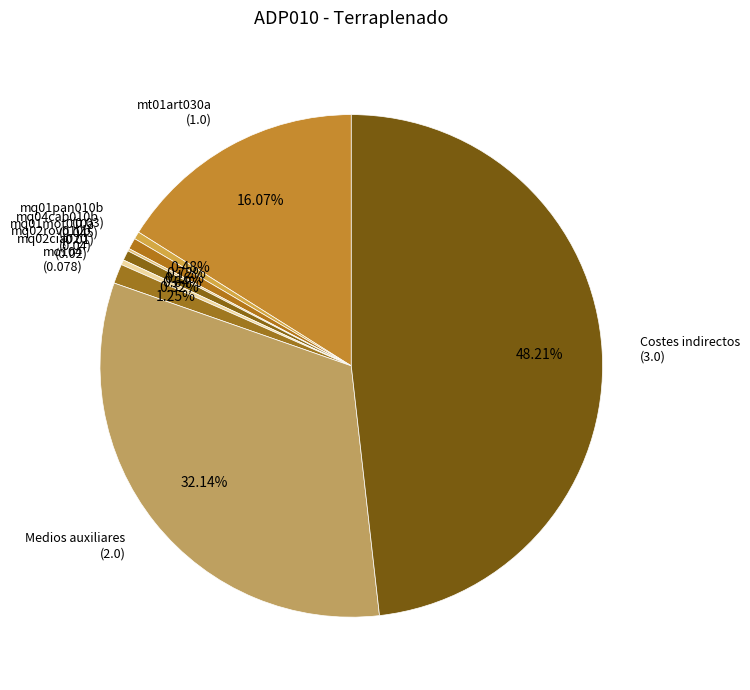

Is the sum of mq02rov010b (0.04) and Medios auxiliares (2.0) greater than half?

No